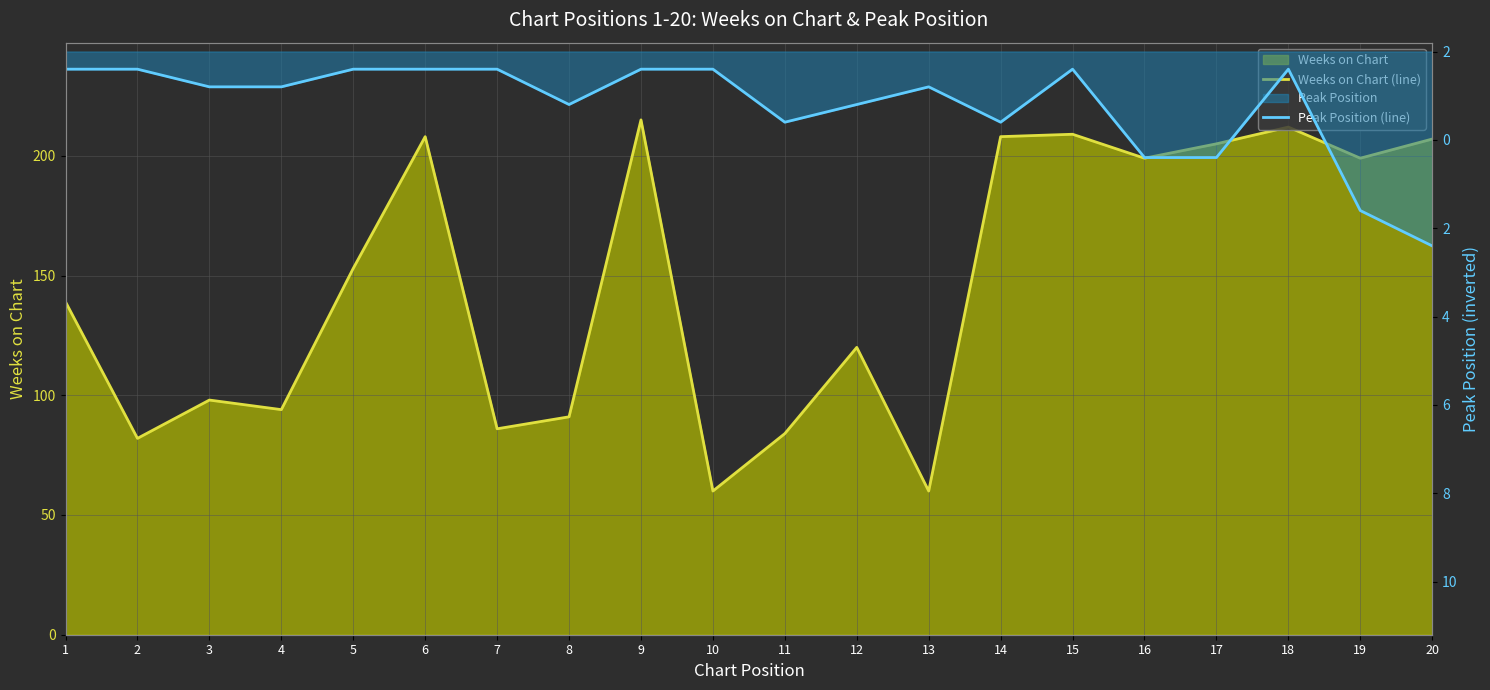

True or false: Weeks on Chart (line) and Peak Position (line) intersect in this chart.

False